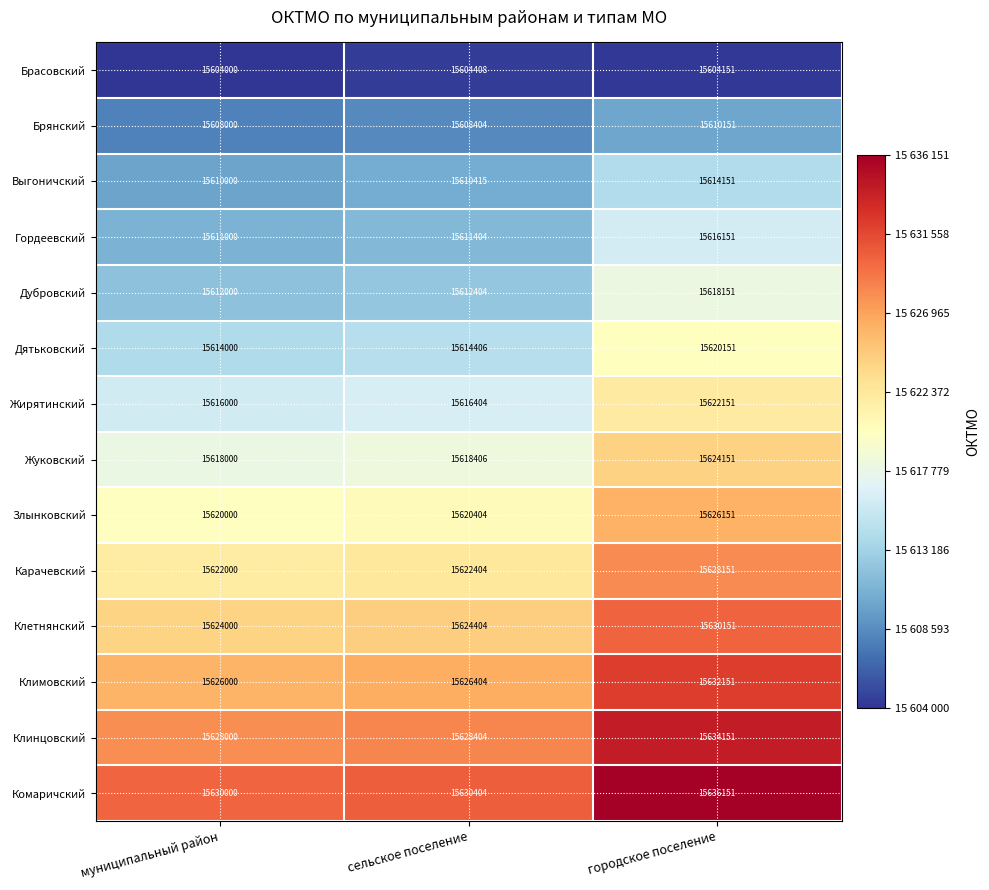

Count the number of categories in the chart.

3